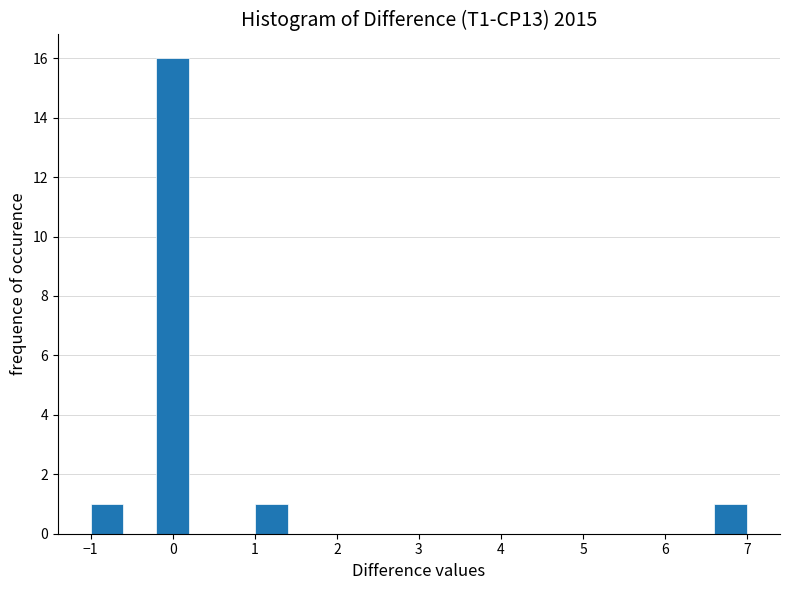

Reading left to right, list every bar in this chart as the range it spans on the x-axis followed by its height. The values are not printed on the chart, so give them approximately, as read against the axis.

-1.0 to -0.6: 1
-0.6 to -0.2: 0
-0.2 to 0.2: 16
0.2 to 0.6: 0
0.6 to 1.0: 0
1.0 to 1.4: 1
1.4 to 1.8: 0
1.8 to 2.2: 0
2.2 to 2.6: 0
2.6 to 3.0: 0
3.0 to 3.4: 0
3.4 to 3.8: 0
3.8 to 4.2: 0
4.2 to 4.6: 0
4.6 to 5.0: 0
5.0 to 5.4: 0
5.4 to 5.8: 0
5.8 to 6.2: 0
6.2 to 6.6: 0
6.6 to 7.0: 1